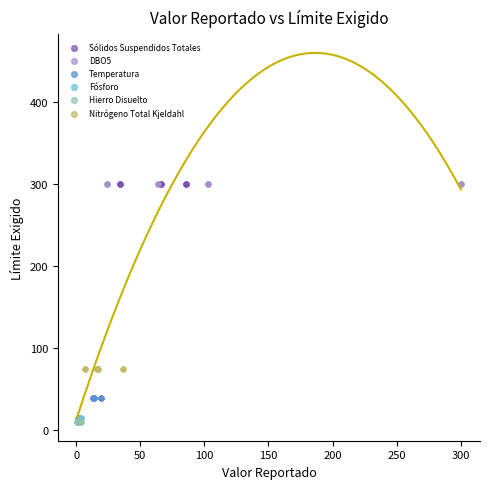

Which series reaches the minimum Y coordinate?

Hierro Disuelto